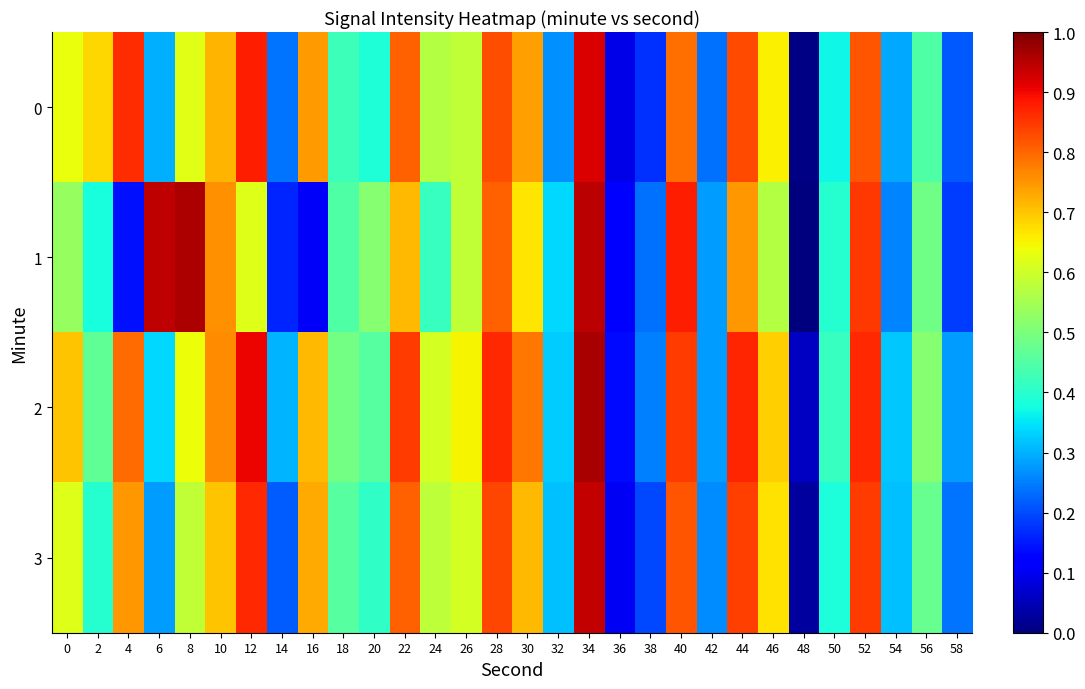

What is the total value across all series at 56?

1.9